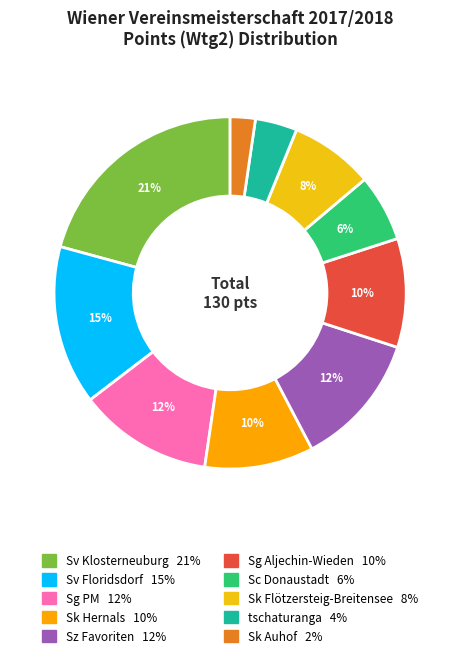

To the nearest percent, what is the difference between the Sg PM and Sk Hernals slice percentages?

2%